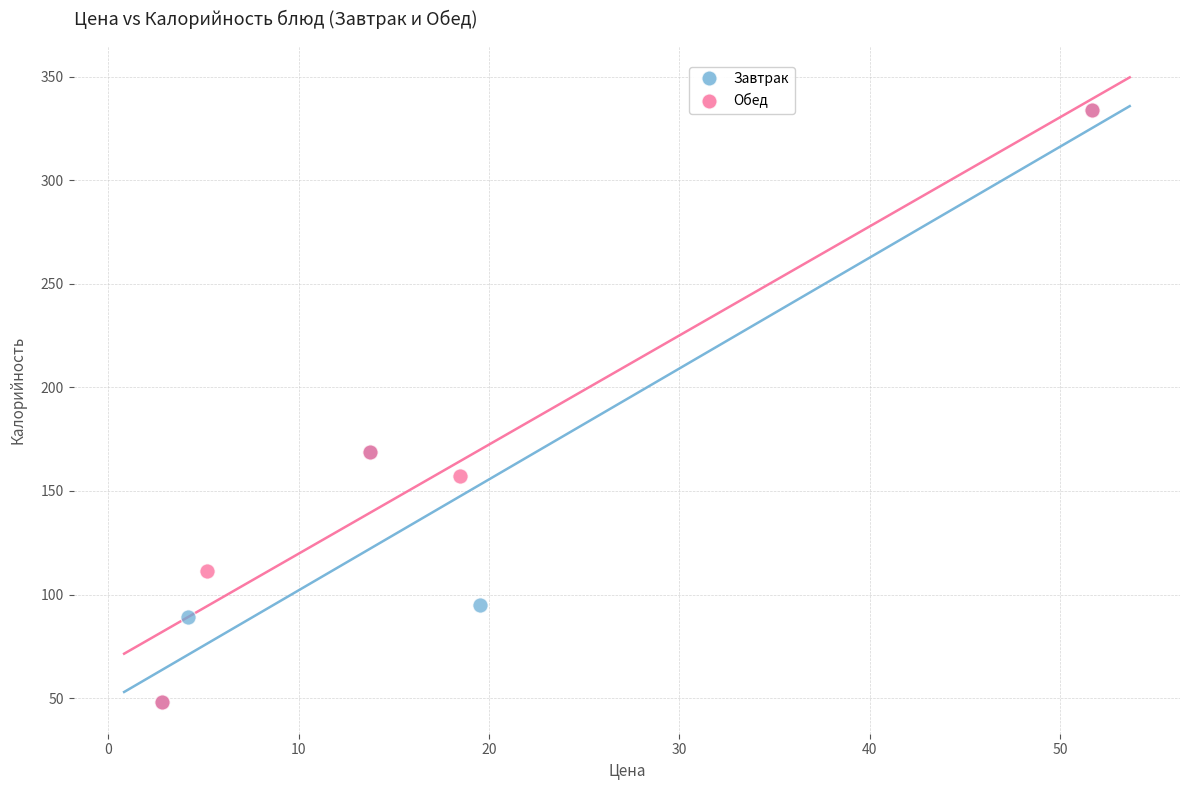

What are all the series names shown in the legend?

Завтрак, Обед